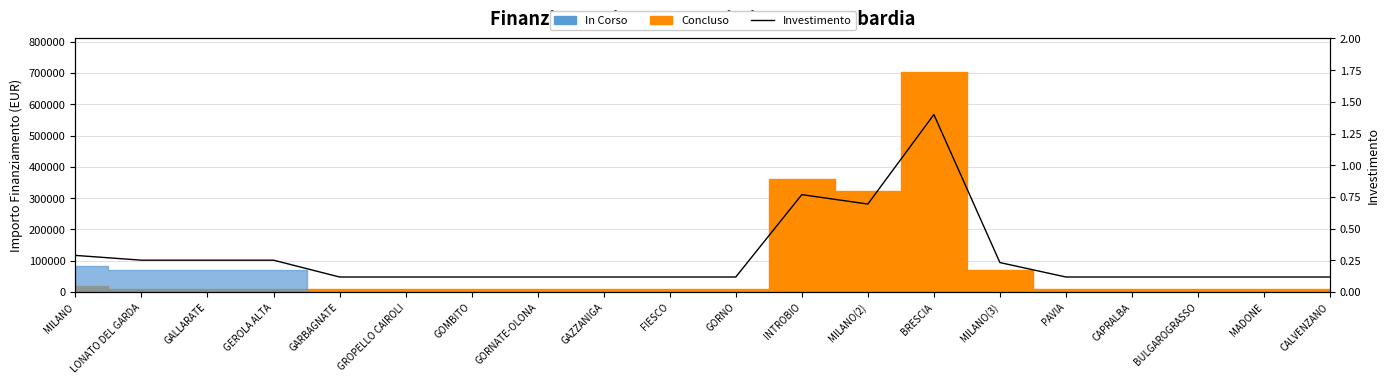

List the labels in order of value, largest first.

BRESCIA, INTROBIO, MILANO(2), MILANO, LONATO DEL GARDA, GALLARATE, GEROLA ALTA, MILANO(3), GARBAGNATE, GROPELLO CAIROLI, GOMBITO, GORNATE-OLONA, GAZZANIGA, FIESCO, GORNO, PAVIA, CAPRALBA, BULGAROGRASSO, MADONE, CALVENZANO